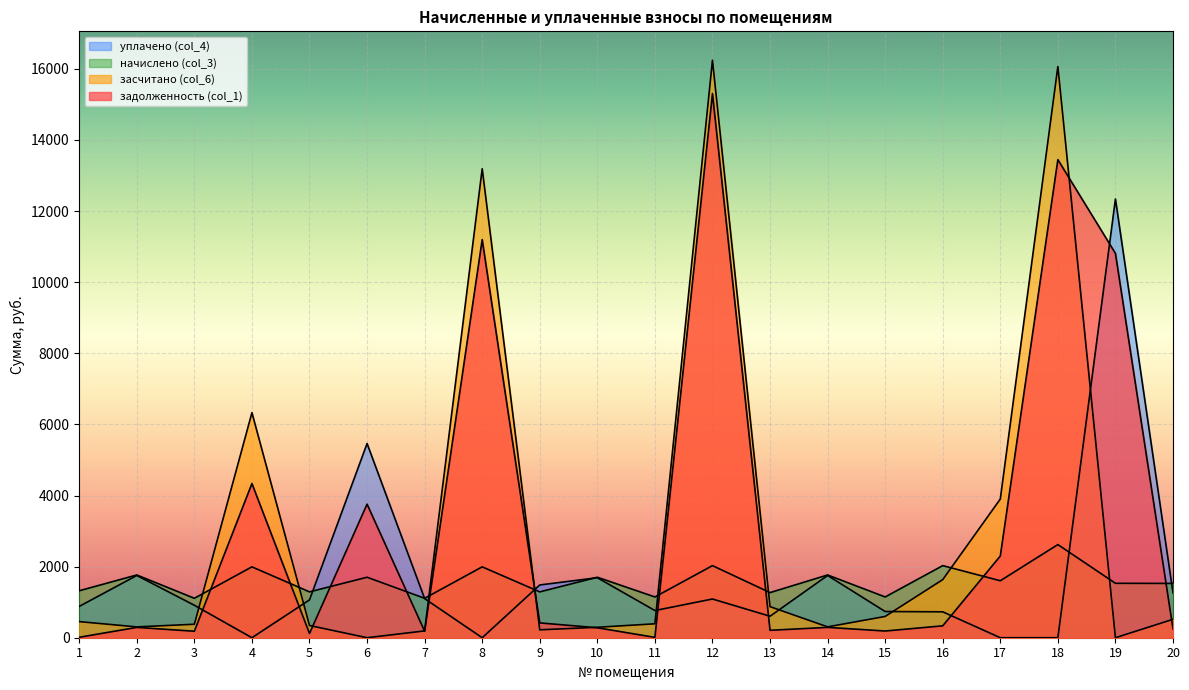

Which category has the highest value across all series?

12